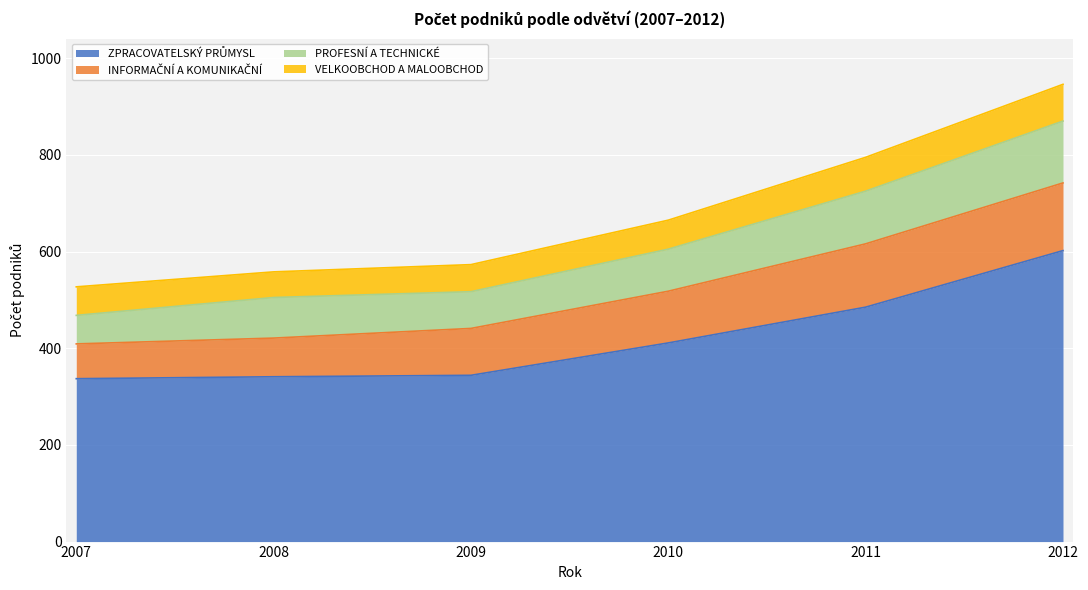

Is the value of ZPRACOVATELSKÝ PRŮMYSL at 2007 greater than the value of PROFESNÍ A TECHNICKÉ at 2012?

Yes